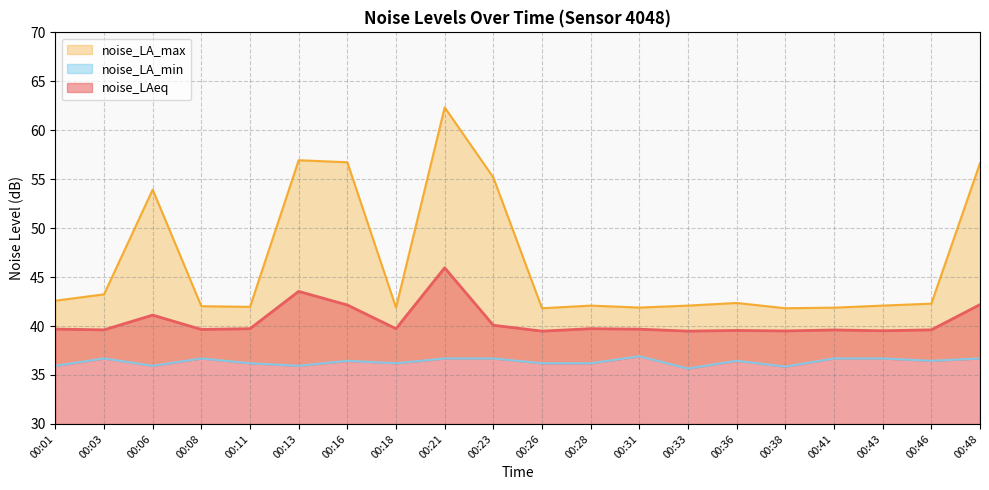

At which category is the sum across all series the highest?

00:21